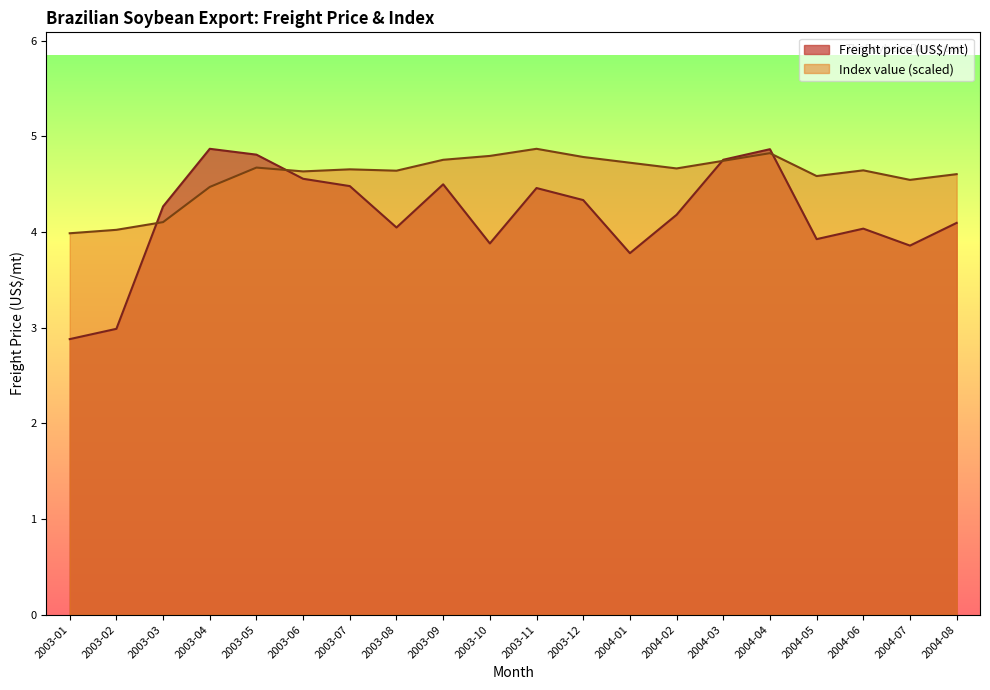

What is the label of the 6th point from the right?

2004-03